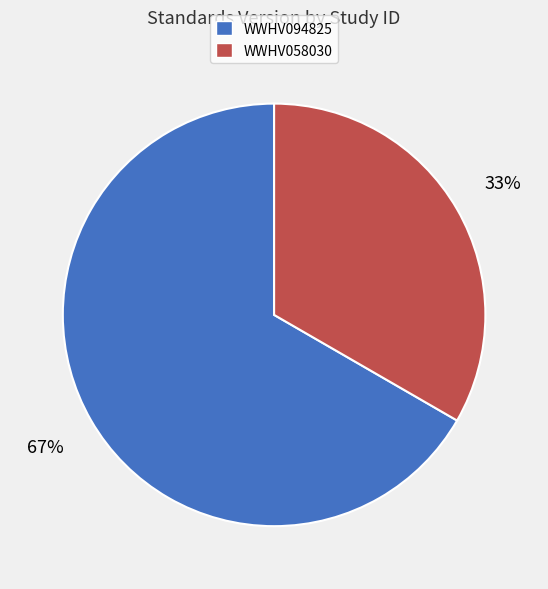

How many slices are in this pie chart?

2